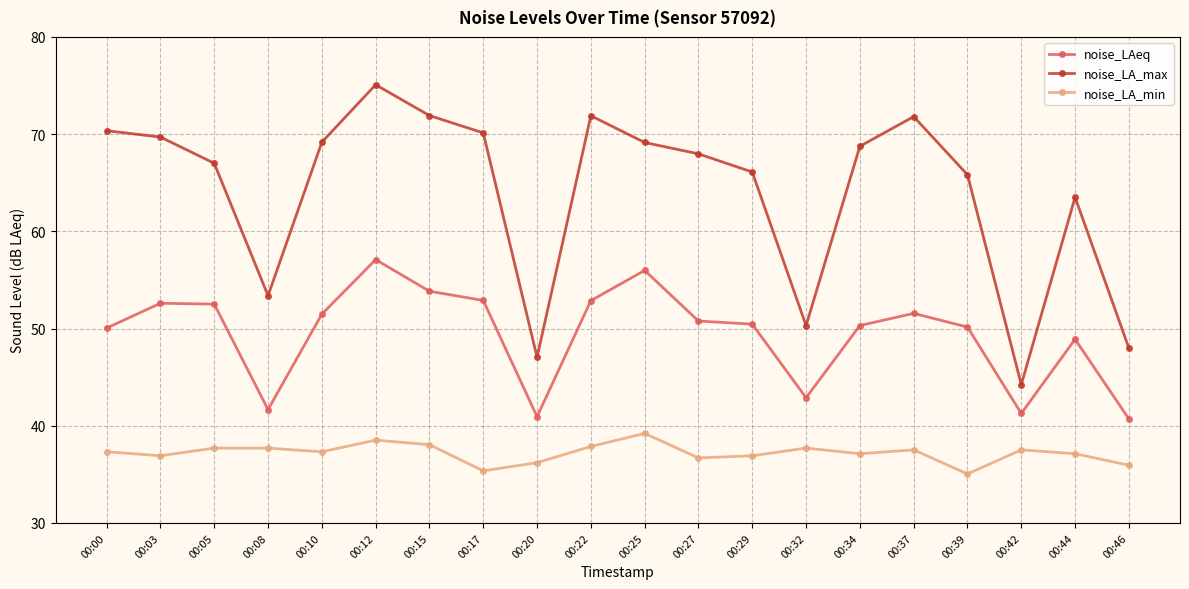

What is the minimum value shown in the chart?

35.0